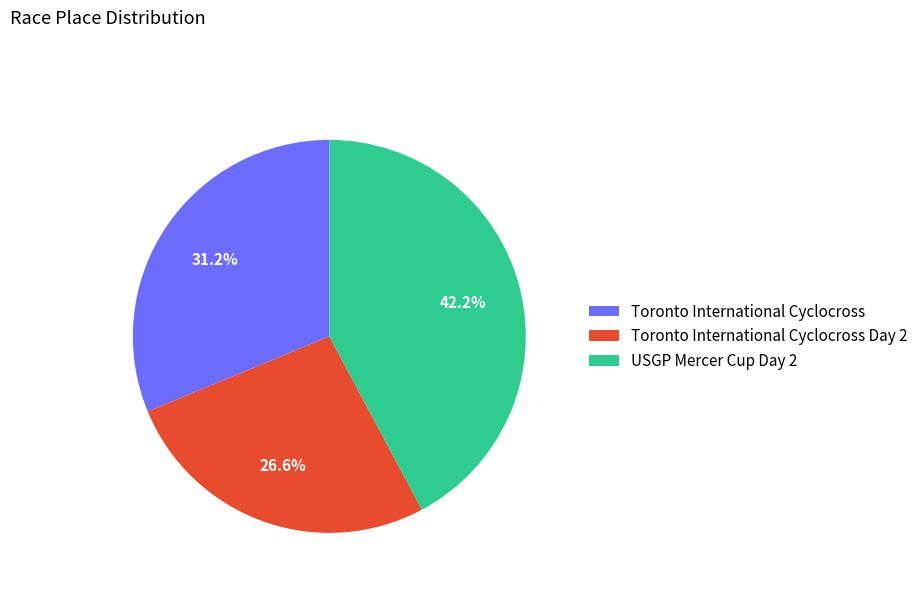

Which slice is the smallest?

Toronto International Cyclocross Day 2